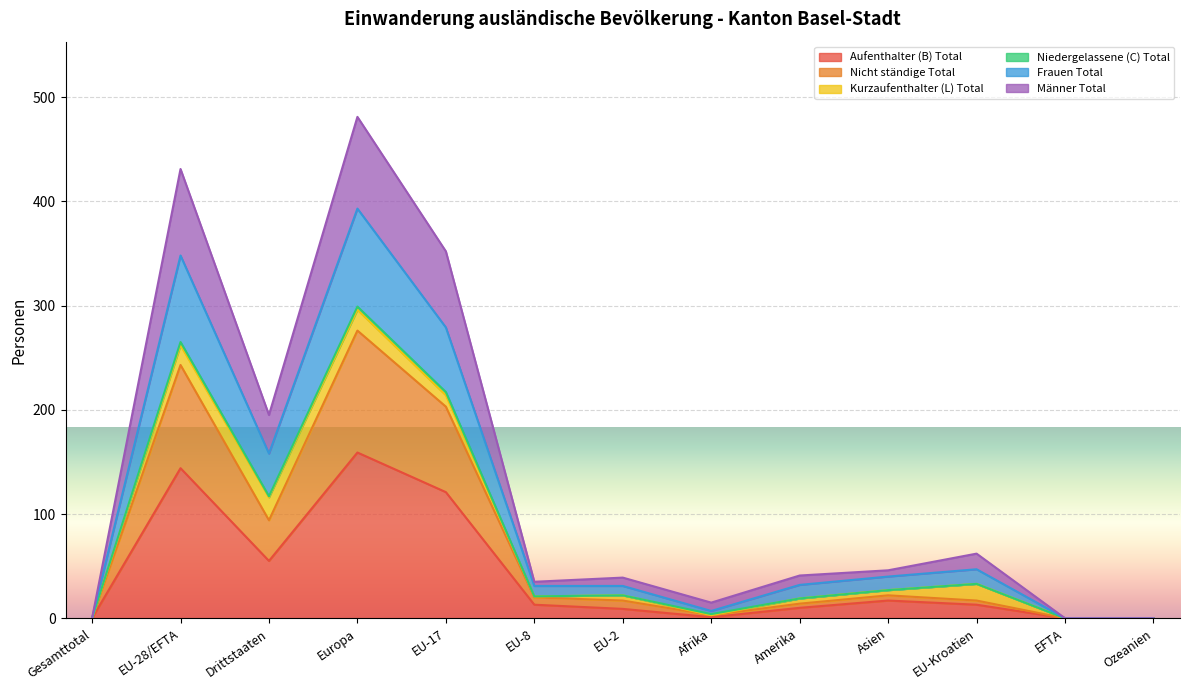

Does the chart display data point markers on the line(s)?

No